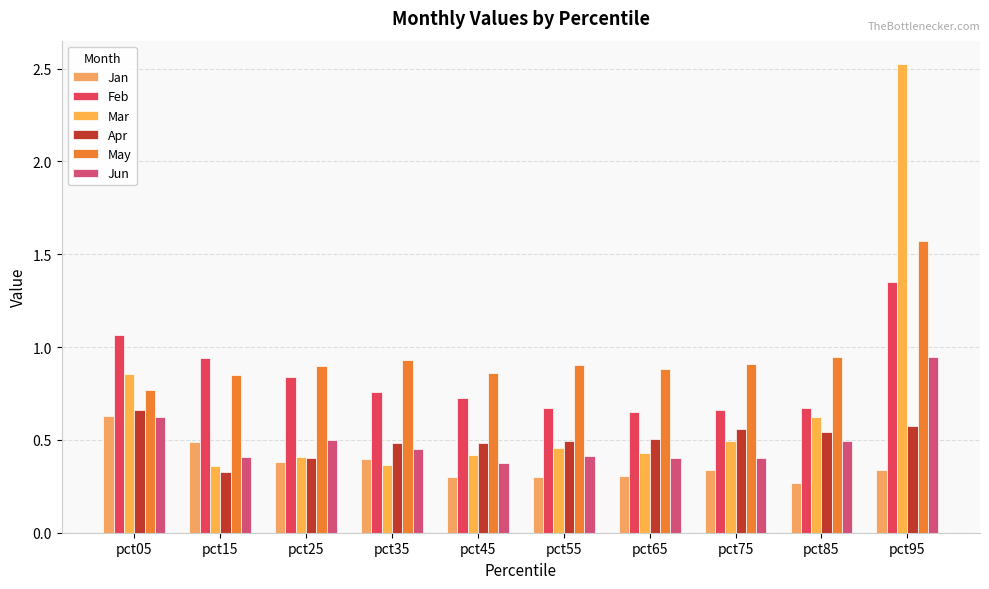

Read the Mar value at pct35.

0.4